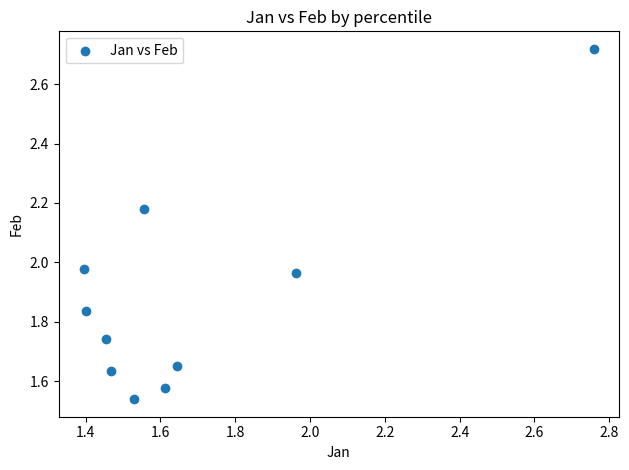

What is the range of Y values (max minus min)?

1.2